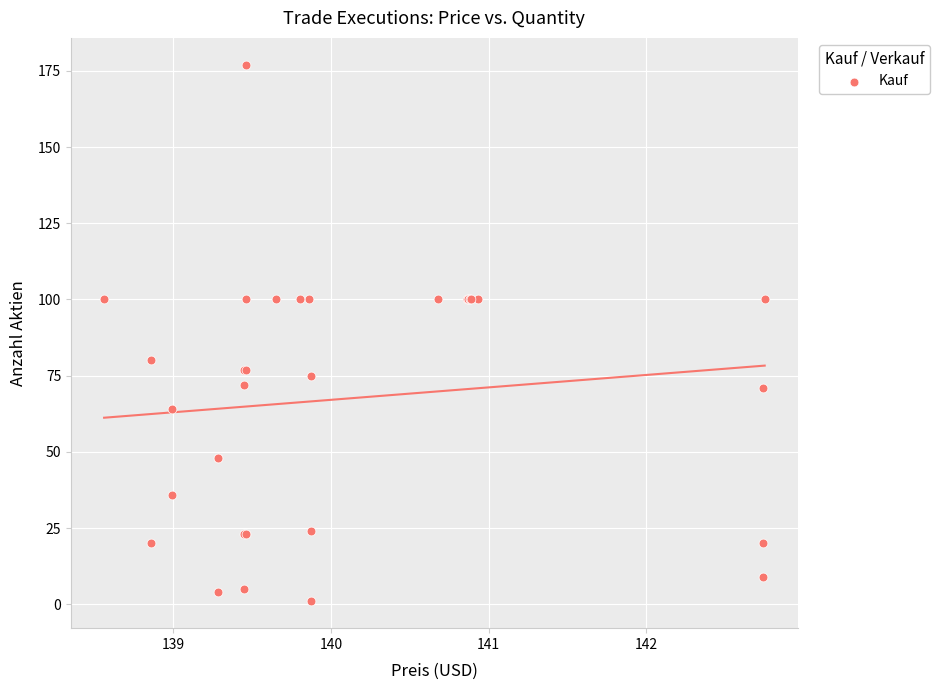

What Y value in the scatter plot is closest to 89?

80